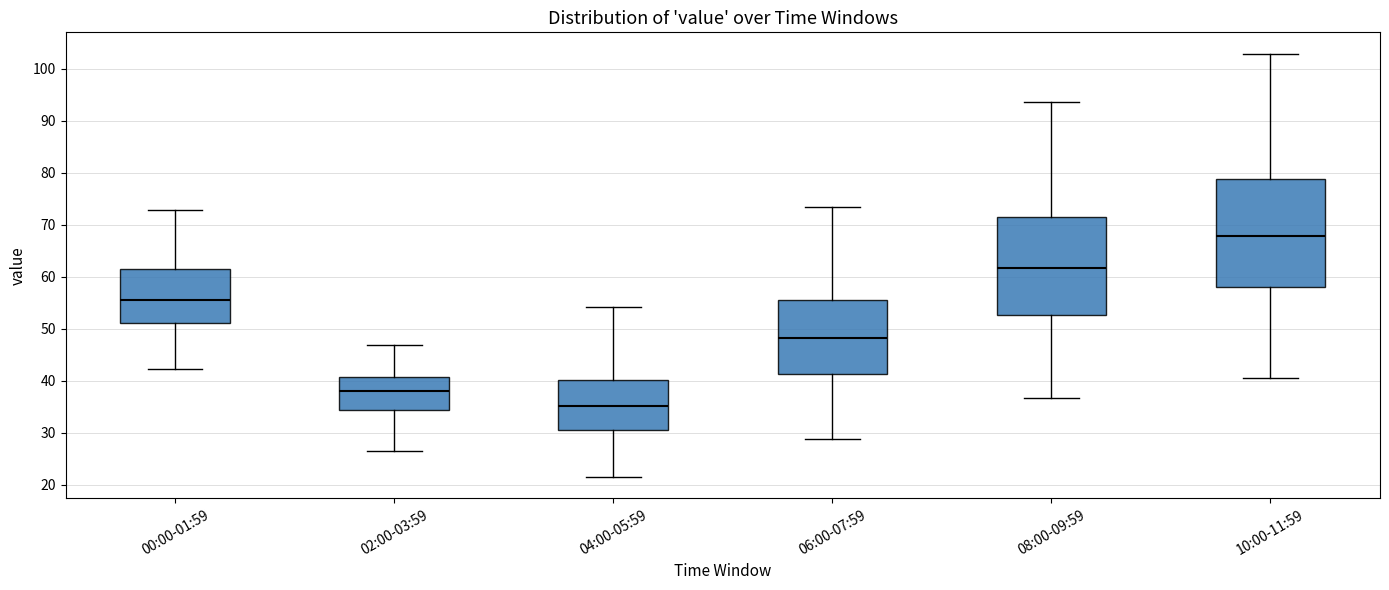

Where is the upper edge of the box for 06:00-07:59 on the y-axis? The values are not printed on the chart, so give them approximately, as read against the axis.

56